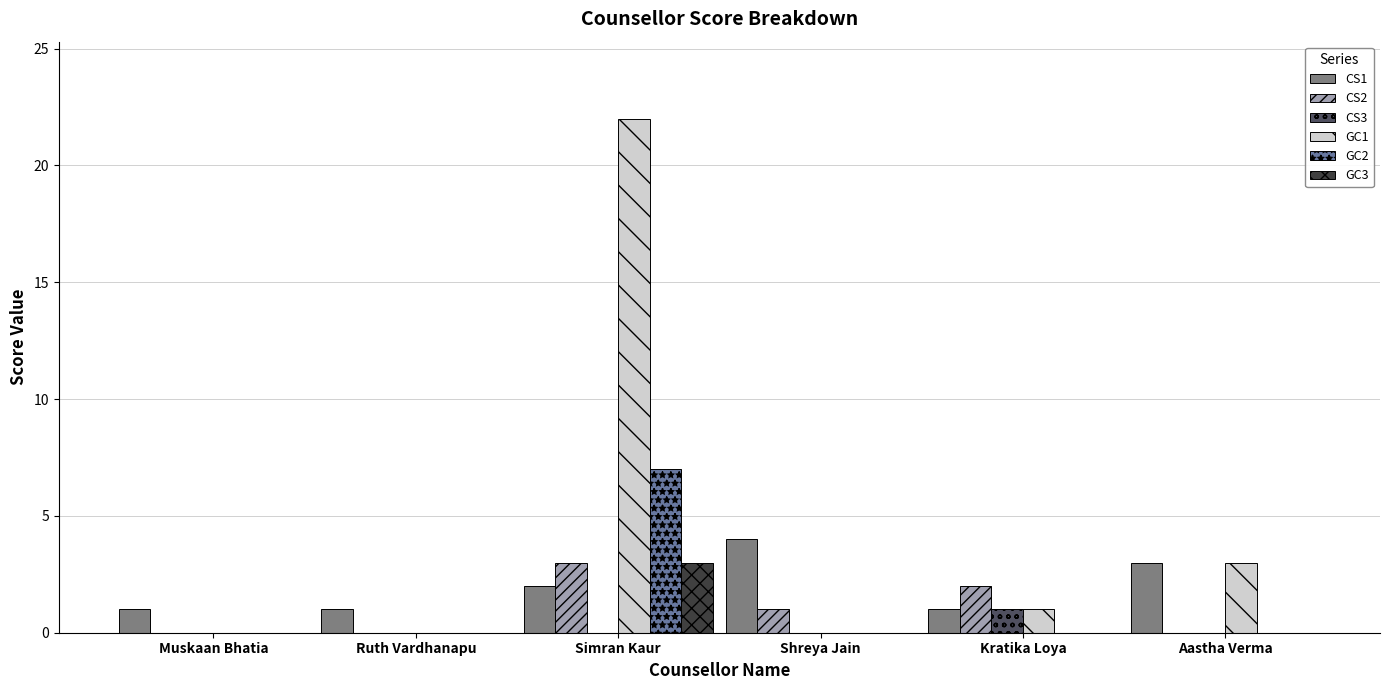

Reading left to right, what are all the values shown in this chart?

CS1: Muskaan Bhatia=1	Ruth Vardhanapu=1	Simran Kaur=2	Shreya Jain=4	Kratika Loya=1	Aastha Verma=3
CS2: Muskaan Bhatia=0	Ruth Vardhanapu=0	Simran Kaur=3	Shreya Jain=1	Kratika Loya=2	Aastha Verma=0
CS3: Muskaan Bhatia=0	Ruth Vardhanapu=0	Simran Kaur=0	Shreya Jain=0	Kratika Loya=1	Aastha Verma=0
GC1: Muskaan Bhatia=0	Ruth Vardhanapu=0	Simran Kaur=22	Shreya Jain=0	Kratika Loya=1	Aastha Verma=3
GC2: Muskaan Bhatia=0	Ruth Vardhanapu=0	Simran Kaur=7	Shreya Jain=0	Kratika Loya=0	Aastha Verma=0
GC3: Muskaan Bhatia=0	Ruth Vardhanapu=0	Simran Kaur=3	Shreya Jain=0	Kratika Loya=0	Aastha Verma=0